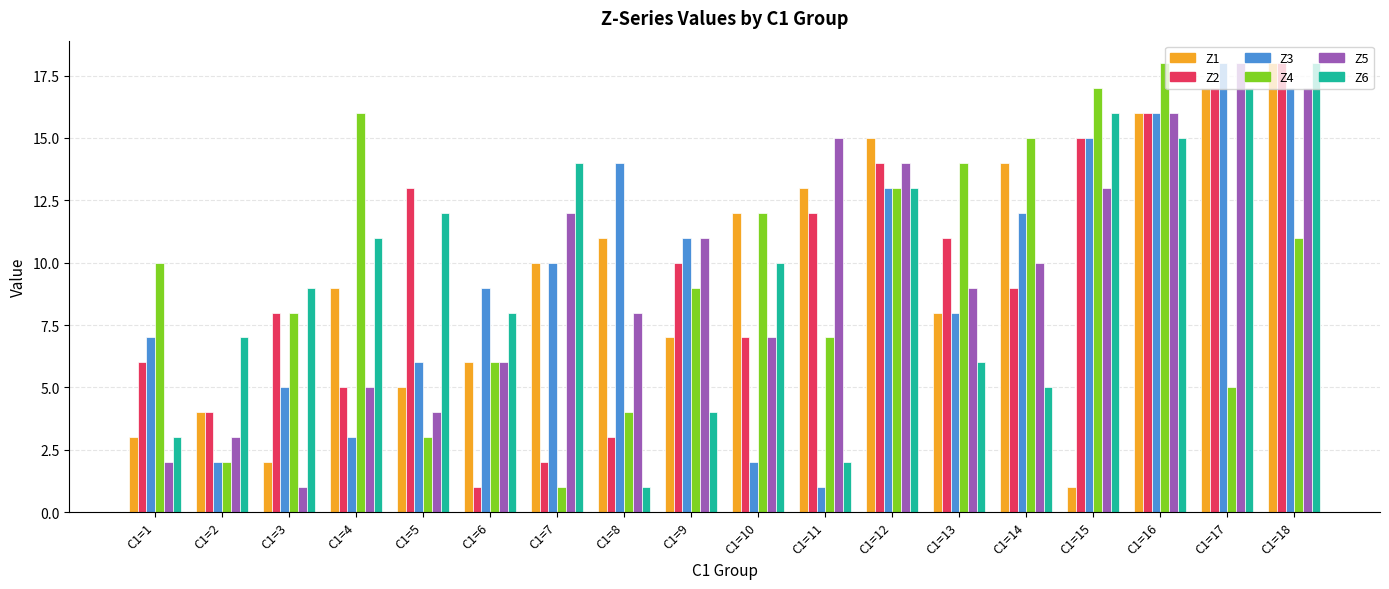

What is the sum of all Z6 values?

171